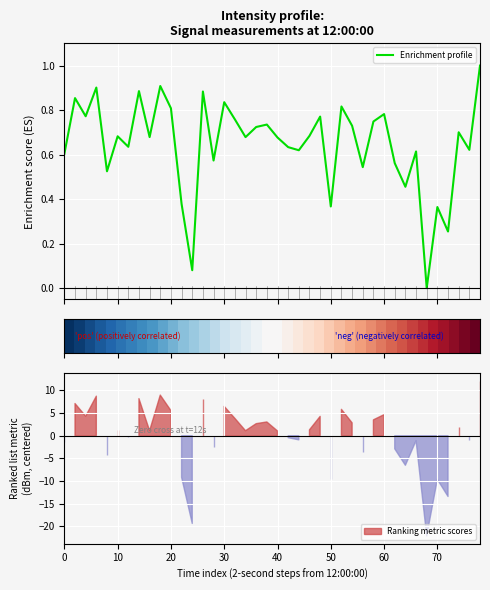

What is the greatest value displayed?

1.0